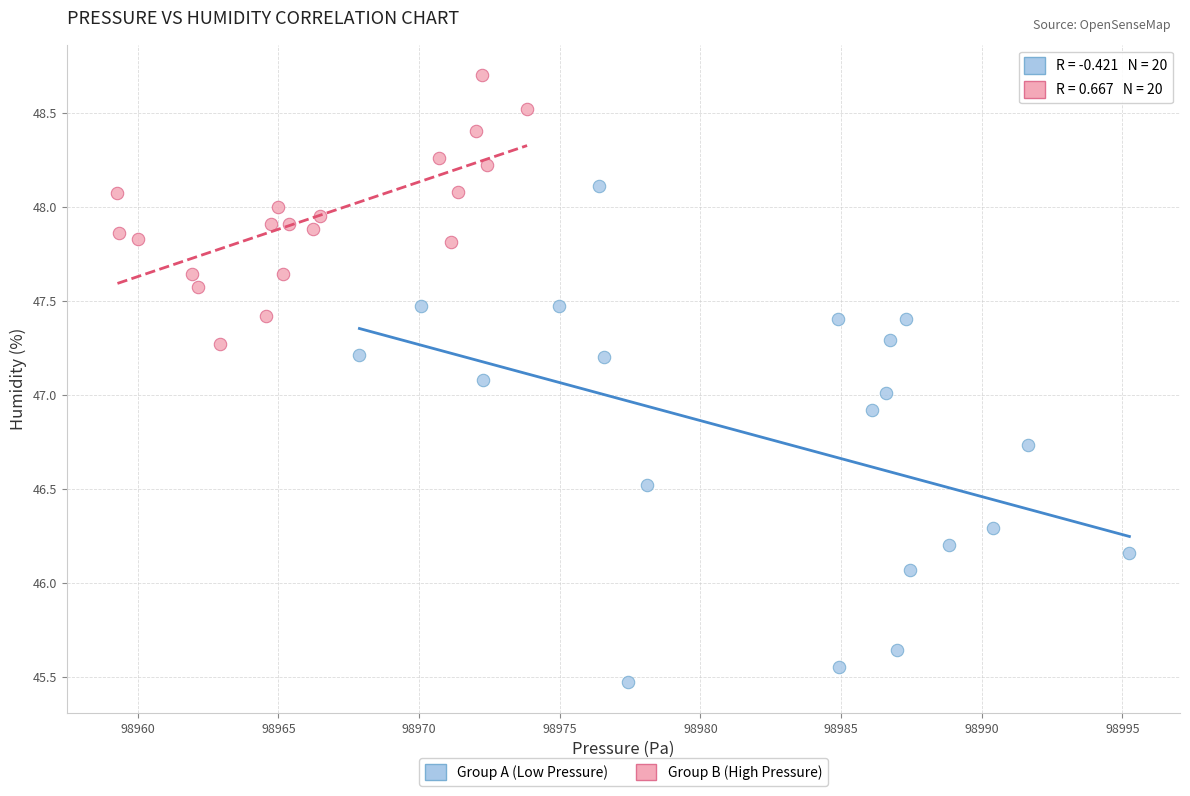

Which series reaches the maximum Y coordinate?

Group B (High Pressure)